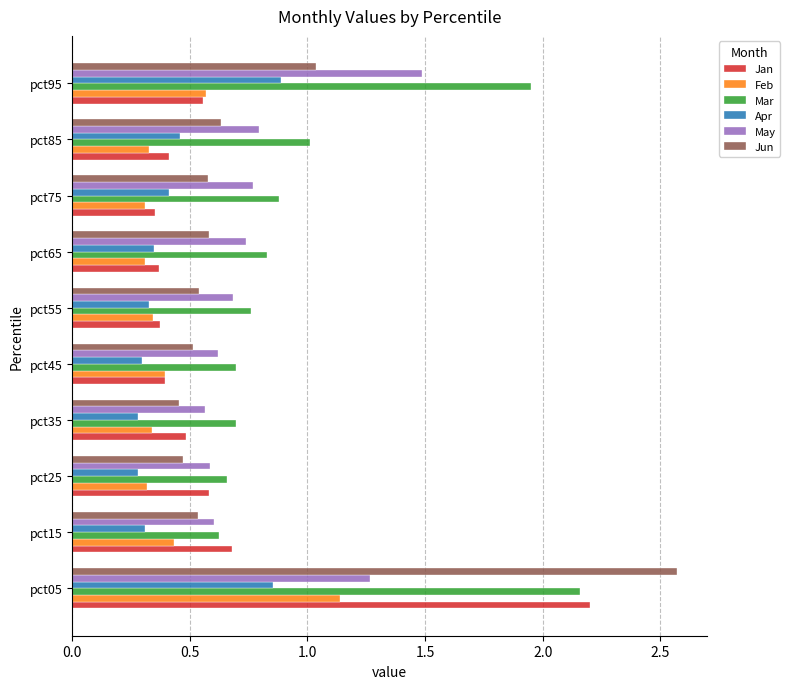

Which series has the largest range (max minus min)?

Jun